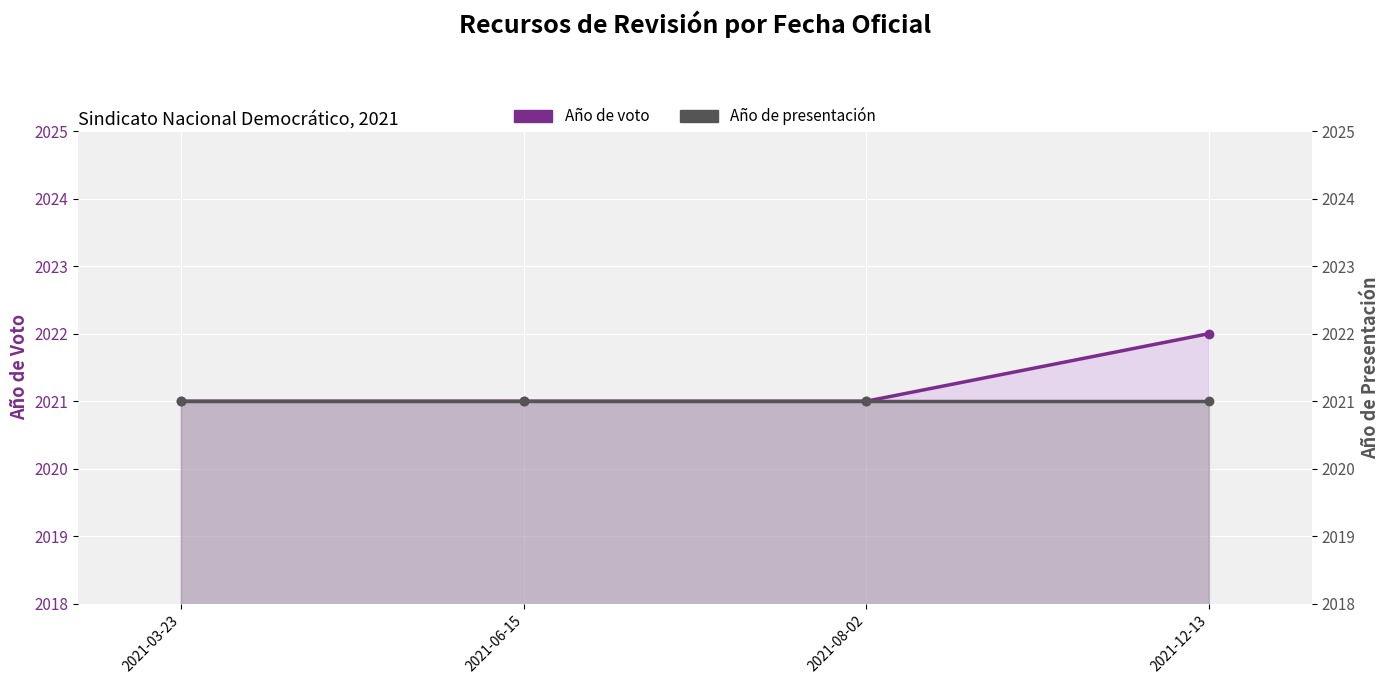

What is the value of the Año de presentación point at the 2nd from the left?

2021